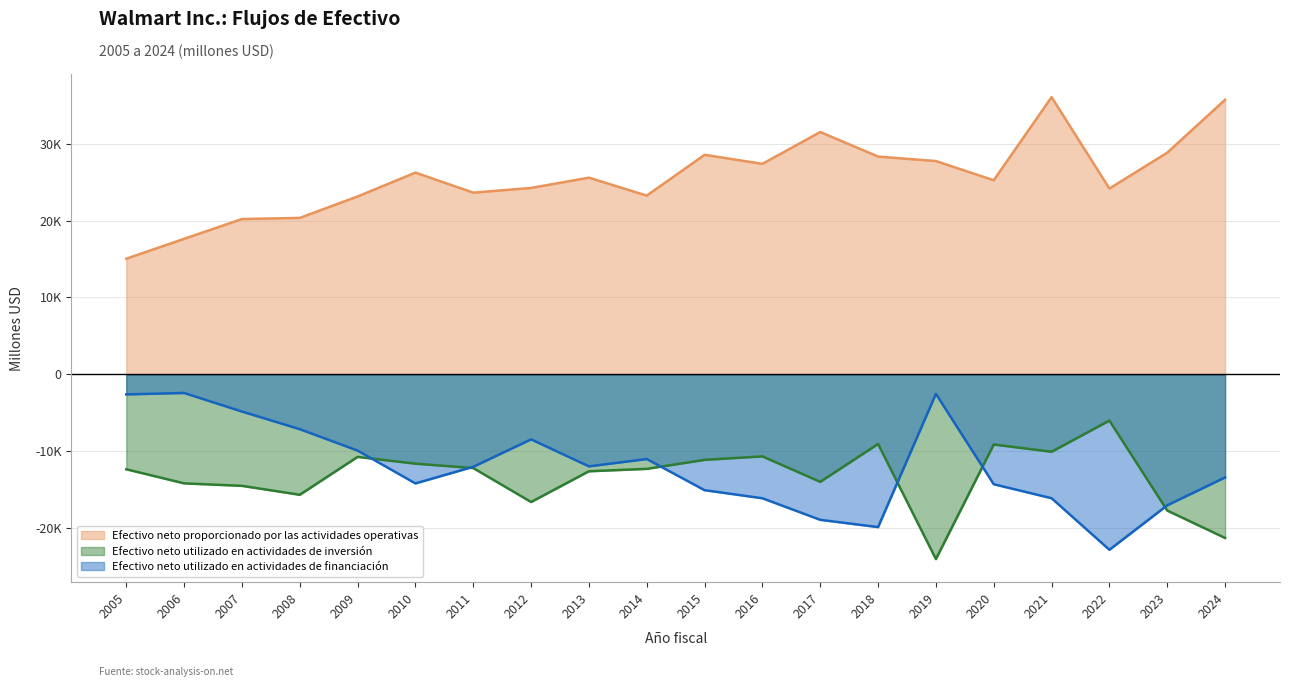

After their last crossing, which series has the higher values: Efectivo neto utilizado en actividades de inversión or Efectivo neto utilizado en actividades de financiación?

Efectivo neto utilizado en actividades de financiación